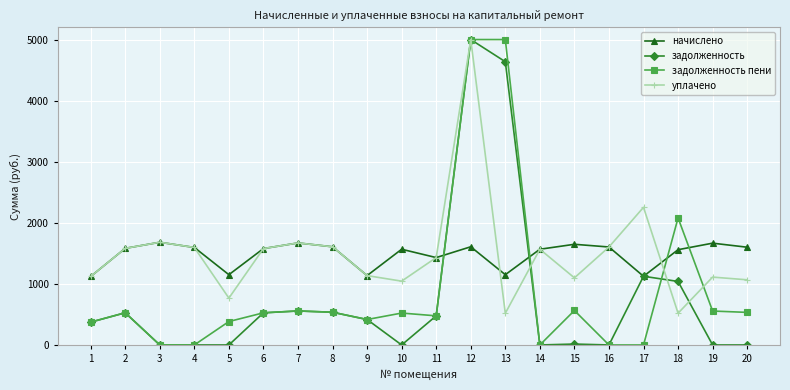

After their last crossing, which series has the higher values: уплачено or задолженность?

уплачено